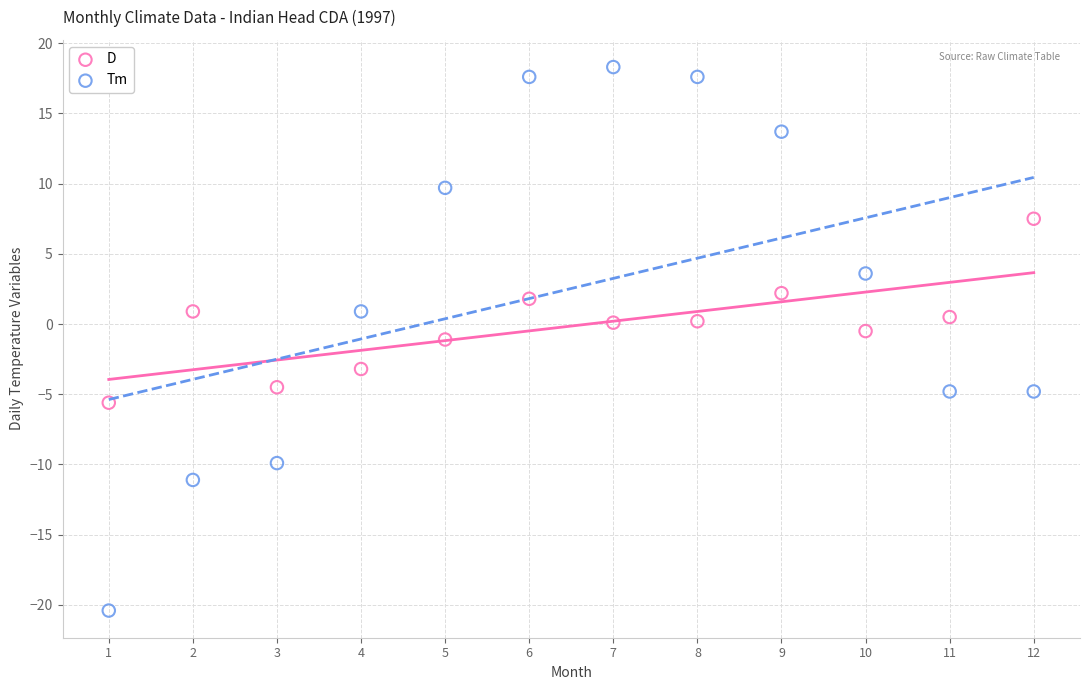

Across all data points, what is the range of Y values (max minus min)?

38.7